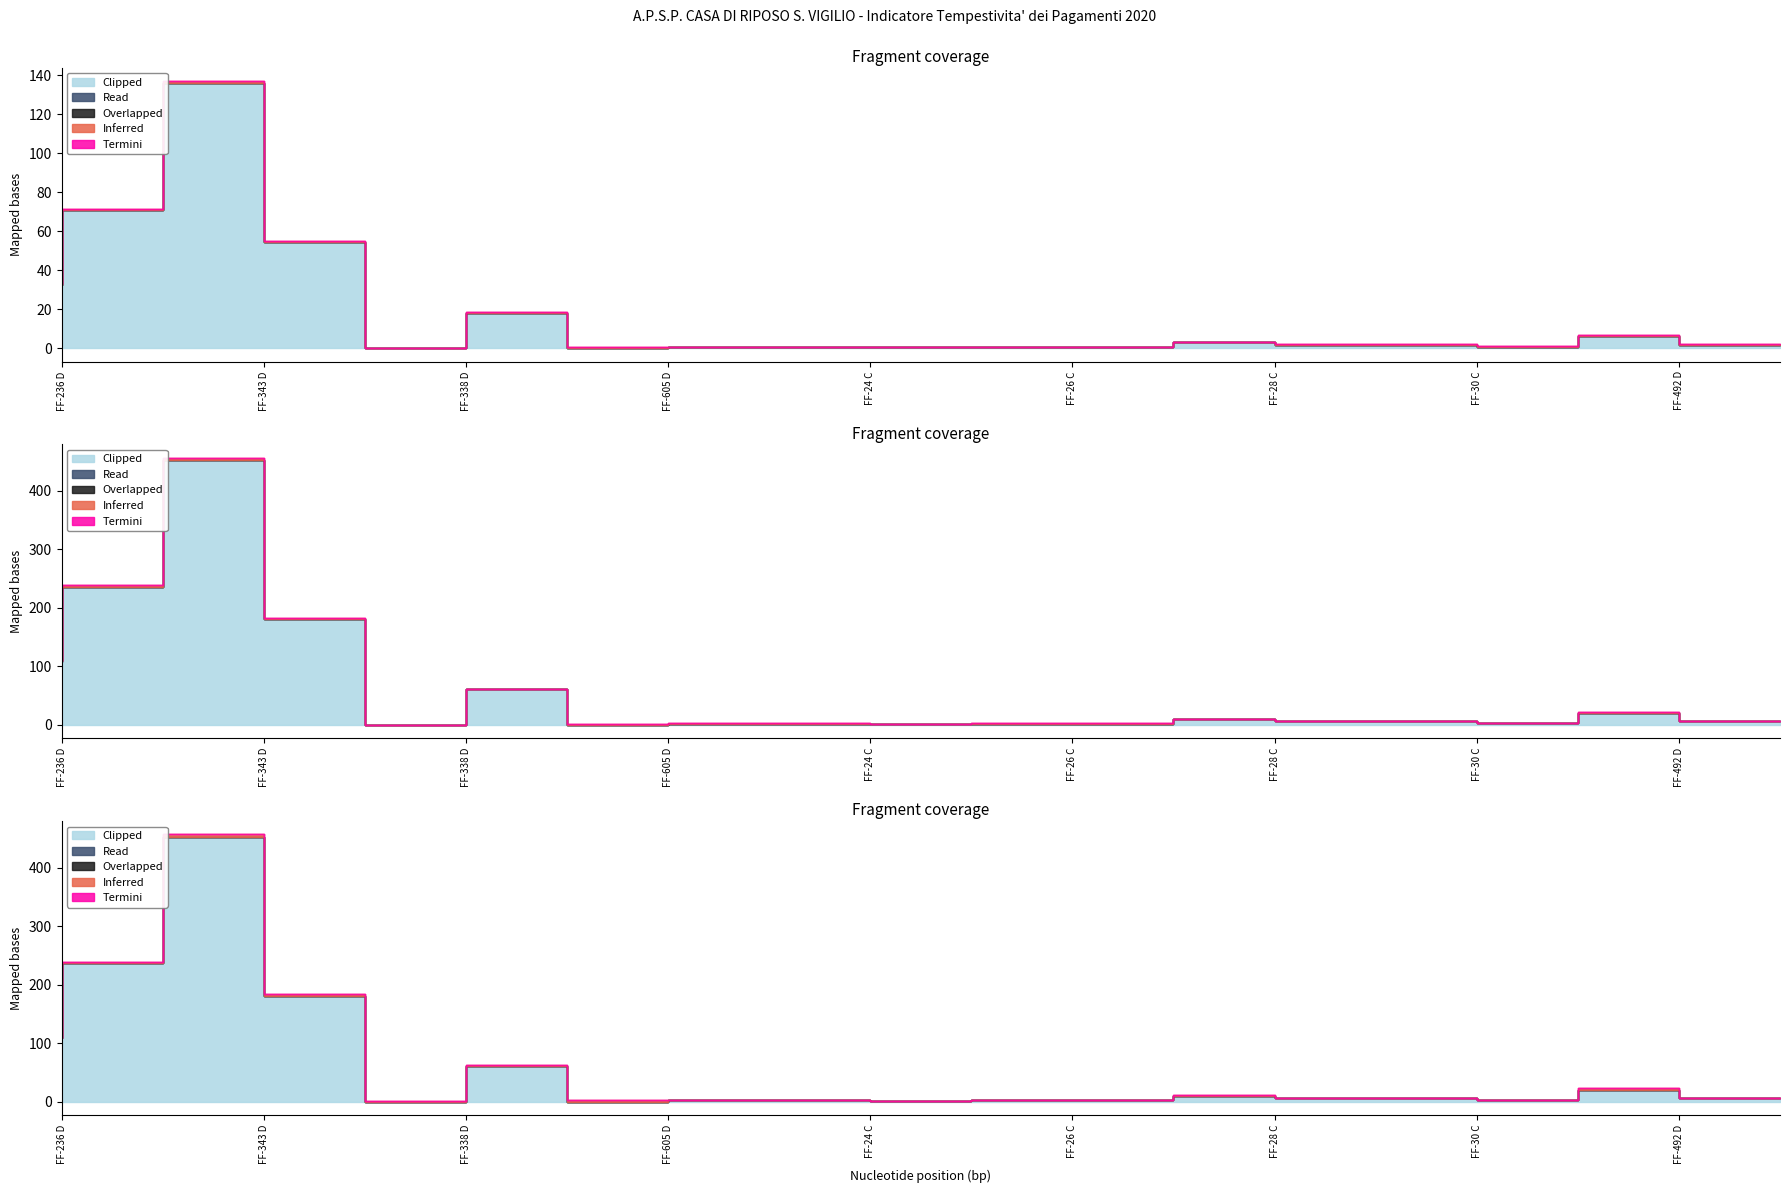

Does the chart display data point markers on the line(s)?

No